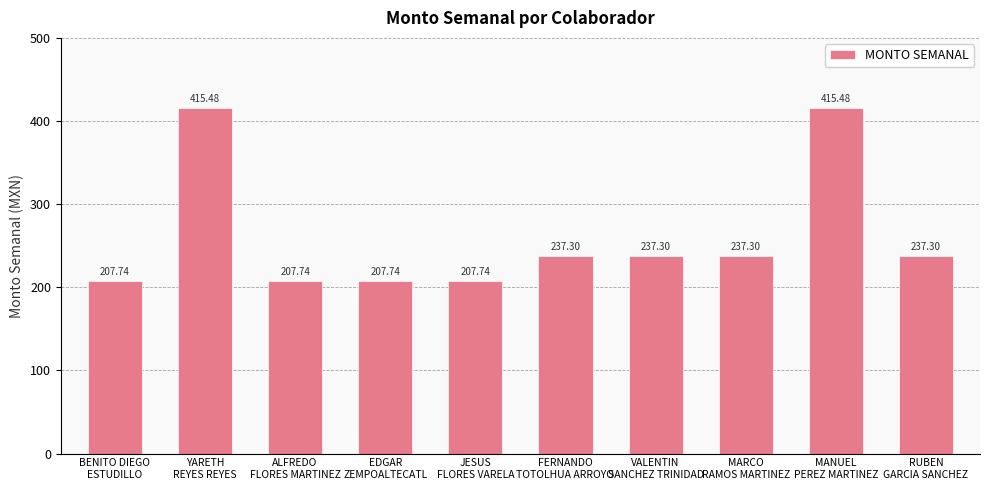

What is the difference between the maximum and minimum values?

207.7